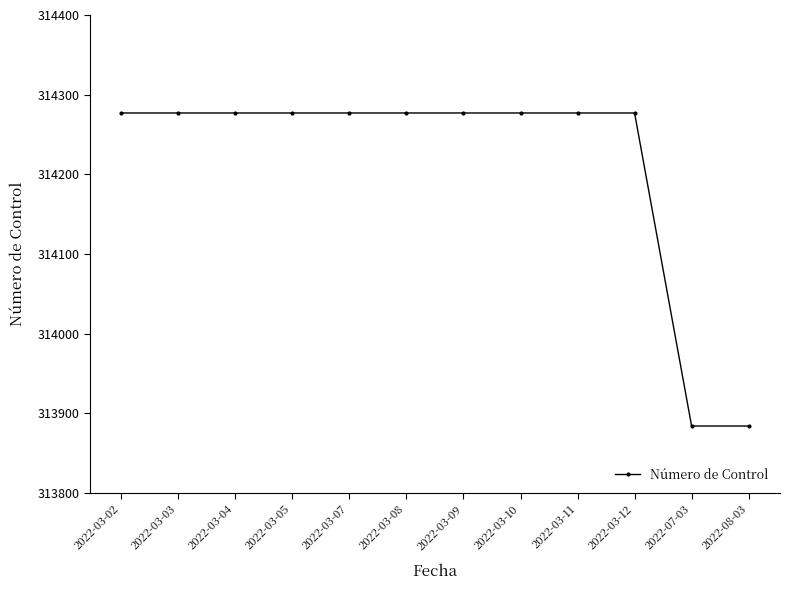

How many categories are shown in the chart?

12